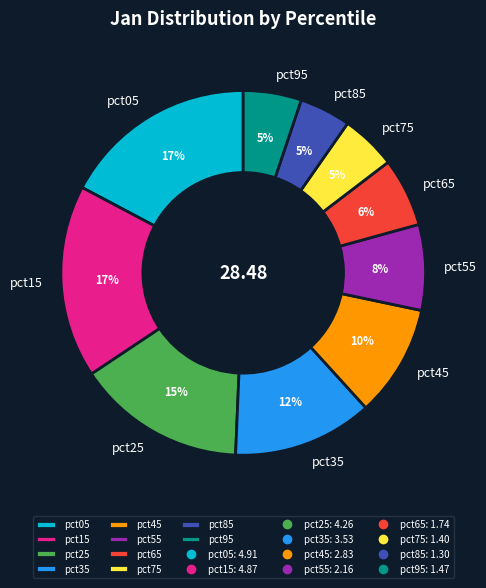

Is there any slice that represents more than half of the pie?

No